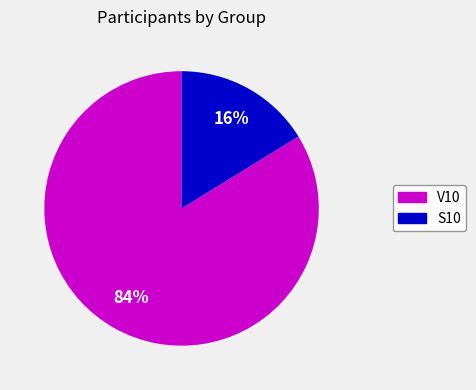

What is the largest slice in the pie chart?

V10